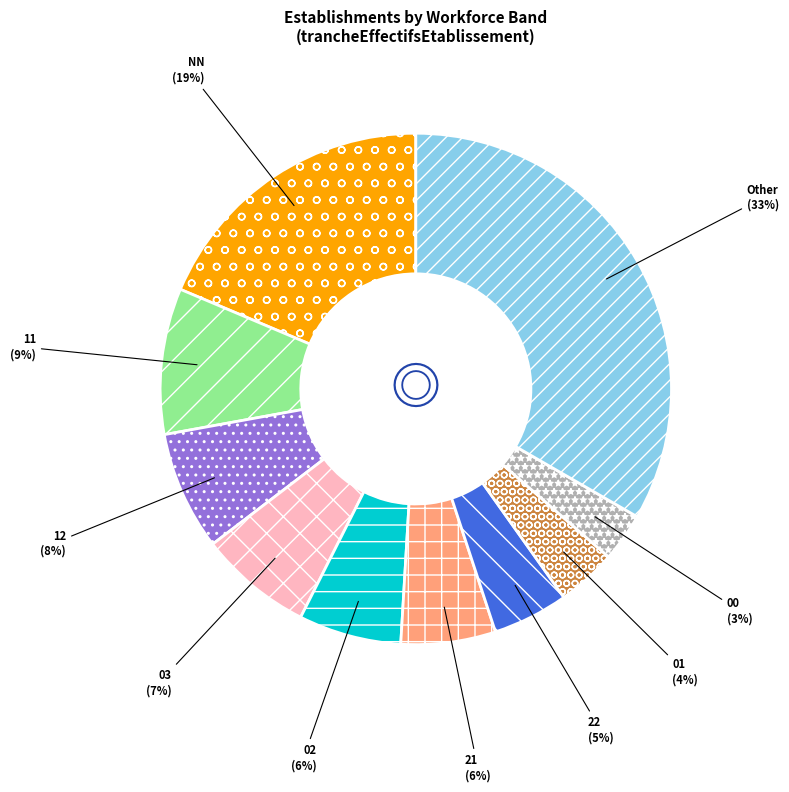

The 21 slice represents 1% of the pie. True or false?

False